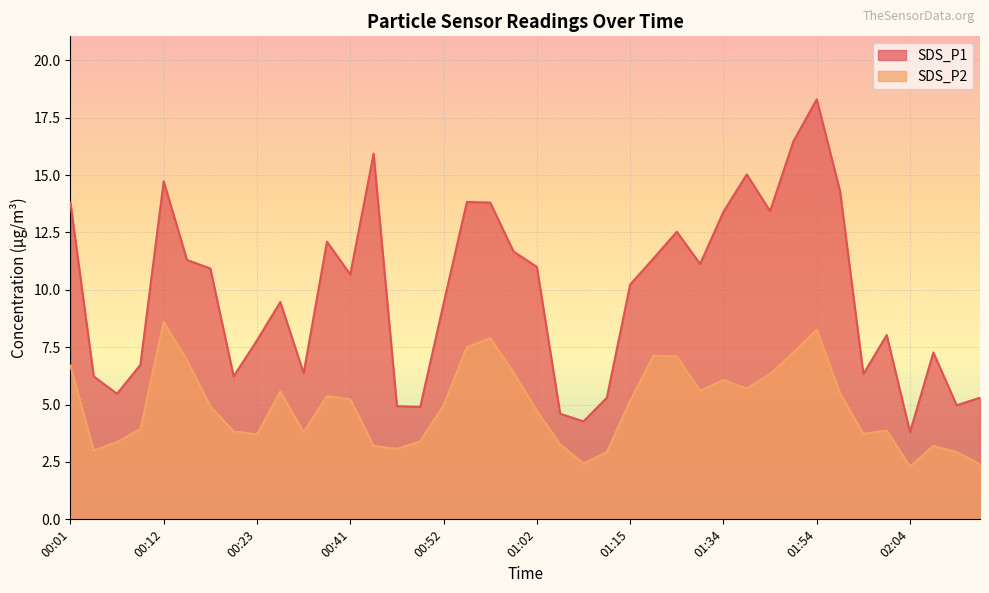

True or false: SDS_P1 and SDS_P2 cross at least once.

False